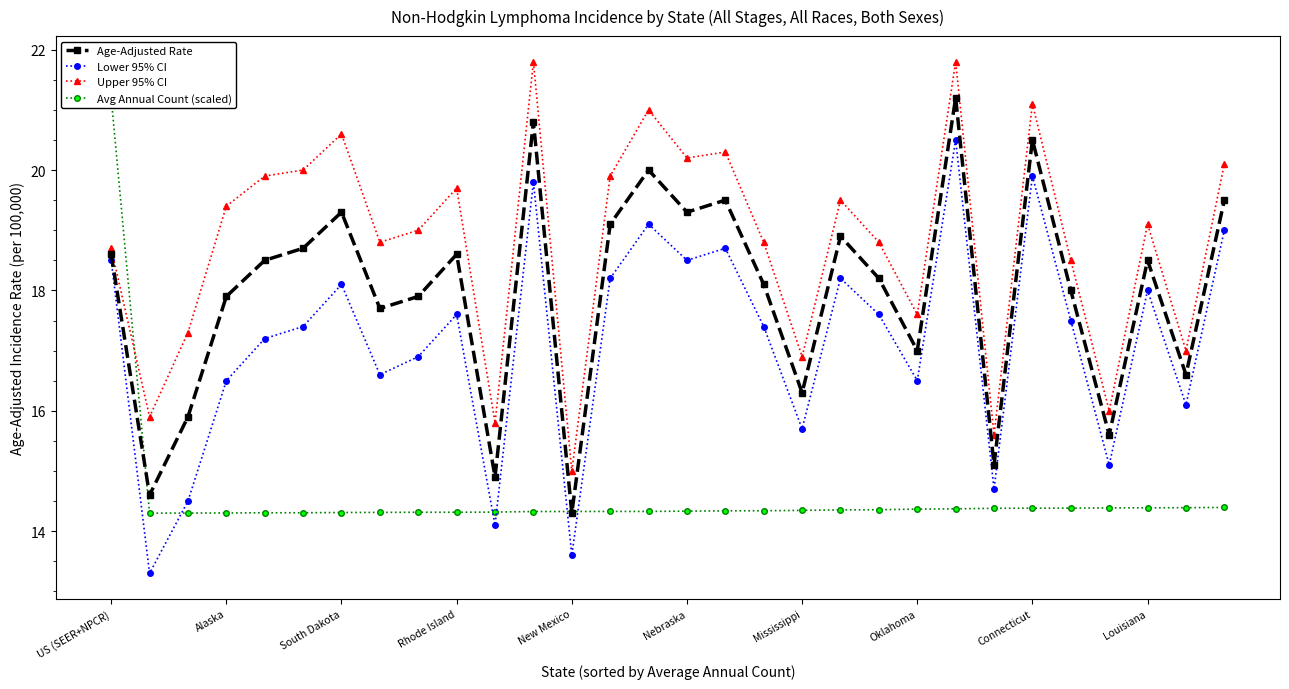

True or false: Lower 95% CI has more than 2 interior local peaks.

True